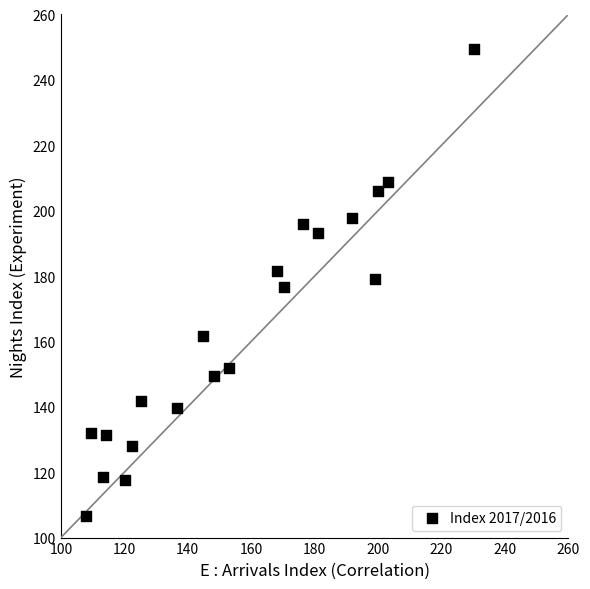

What is the range of X values (max minus min)?

122.4